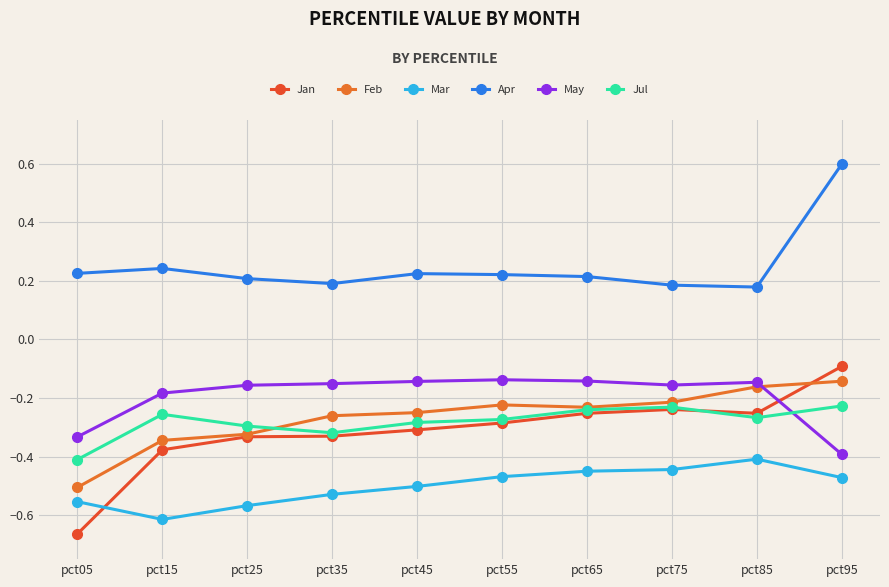

Is this an area chart (filled region under the line)?

No